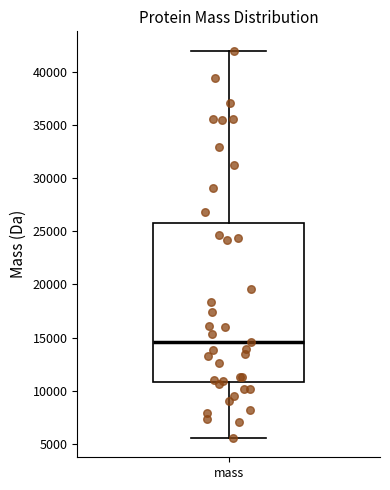

Transcribe this box plot: give where the median line is, the range the box spans, and where the two whiskers end, as read against the y-axis. The values are not printed on the chart, so give them approximately, as read against the axis.

median 14500, box 11000 to 25500, whiskers 5500 to 42000